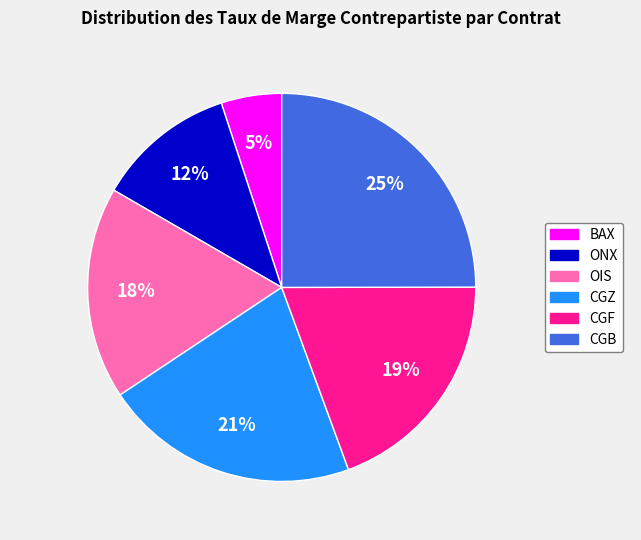

To the nearest percent, what is the average slice percentage?

17%